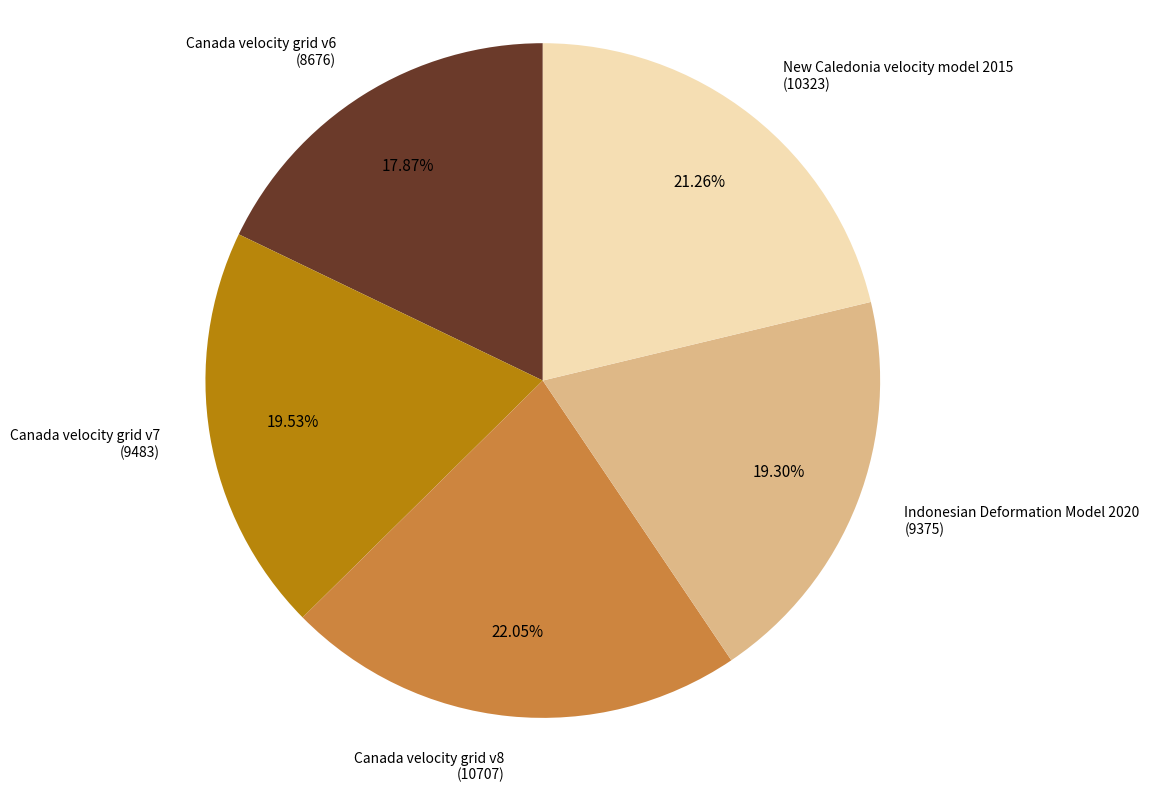

Count the number of slices in the pie.

5